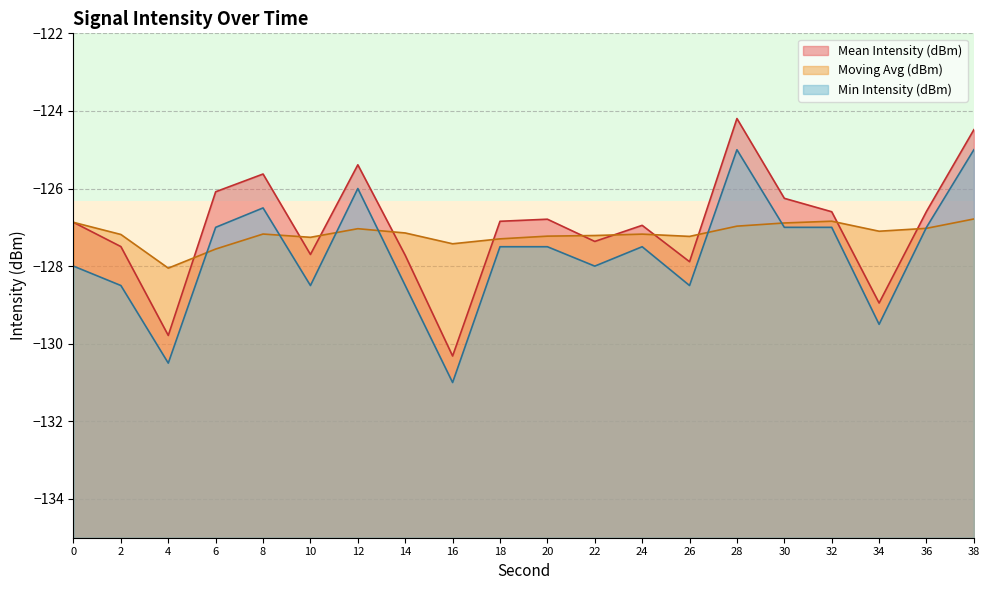

True or false: Mean Intensity (dBm) has more than 2 points higher than both neighbors.

True